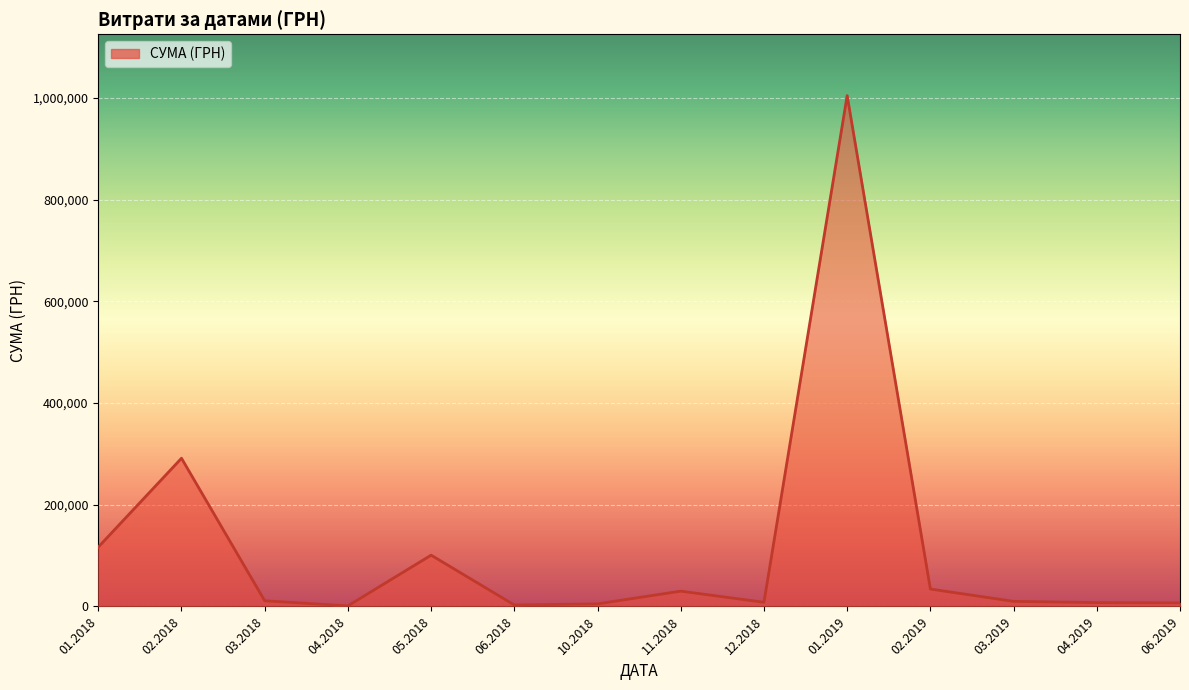

What is the maximum value shown in the chart?

1004842.2